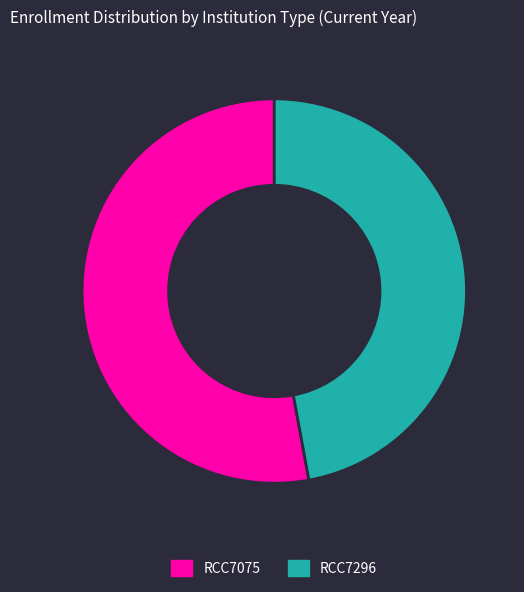

Rank the categories by value from highest to lowest.

RCC7075, RCC7296